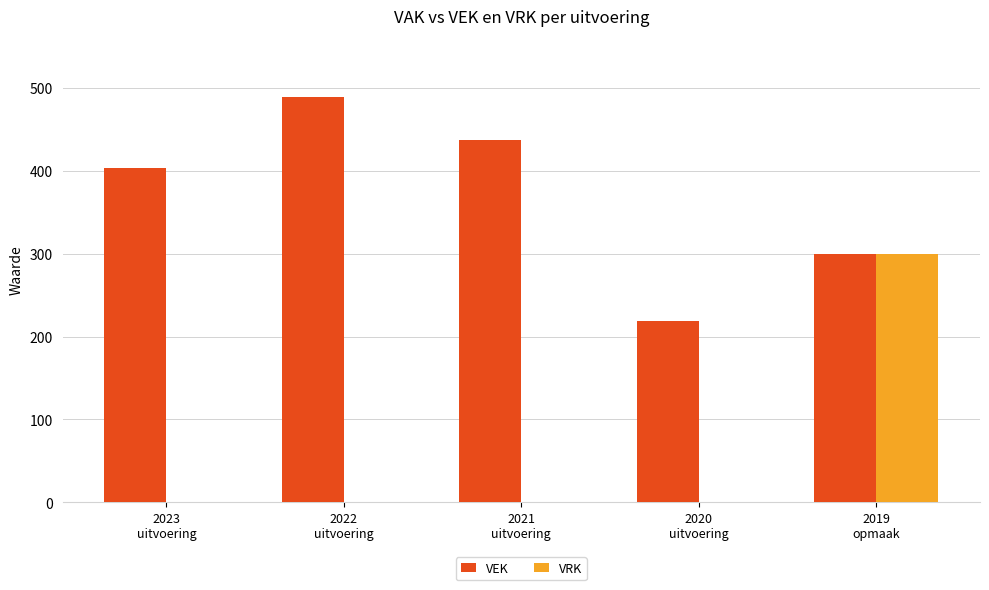

Which series has the largest total across all categories?

VEK